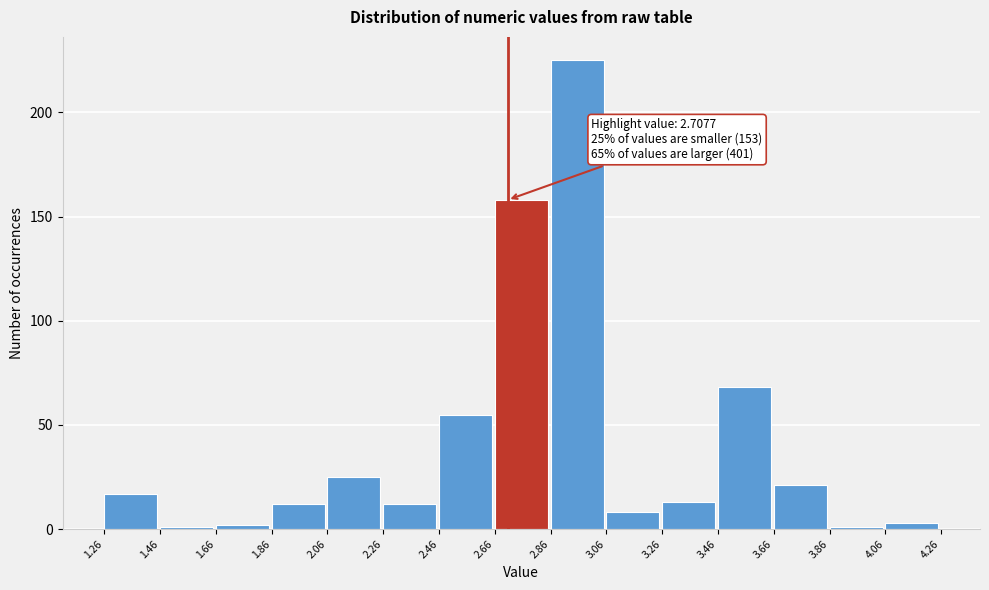

Which range on the x-axis has the tallest bar?

2.86 to 3.06